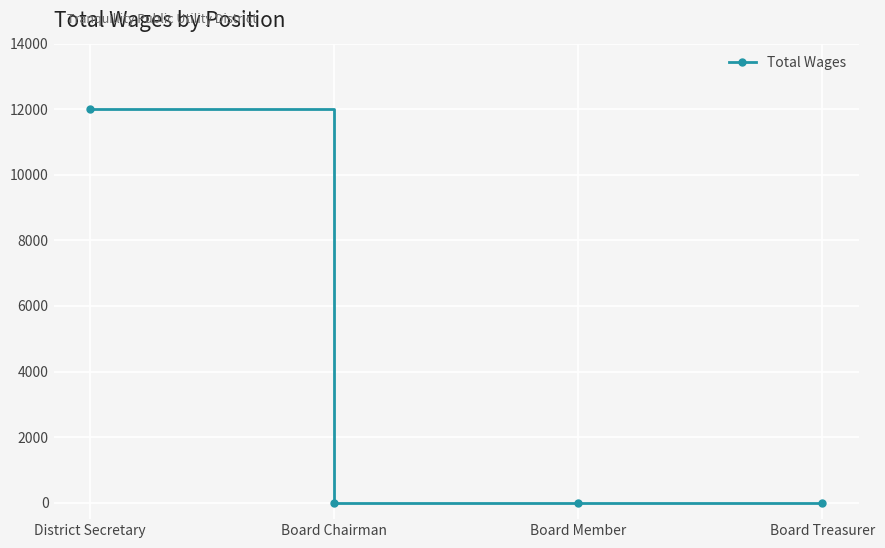

What is the sum of all values?

12000